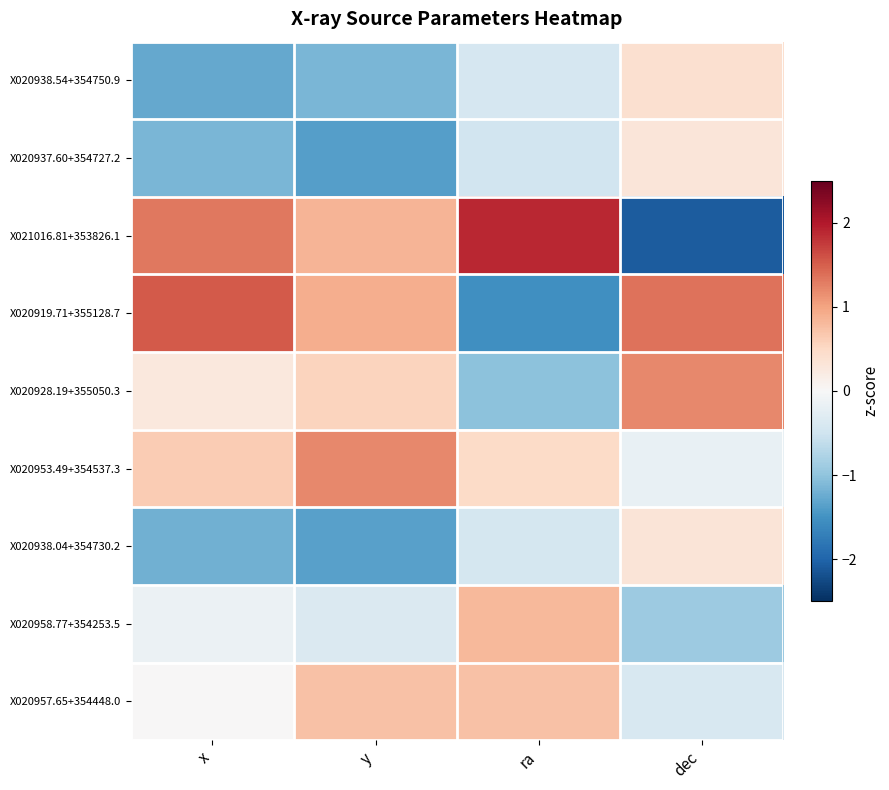

How many series are shown in this chart?

9